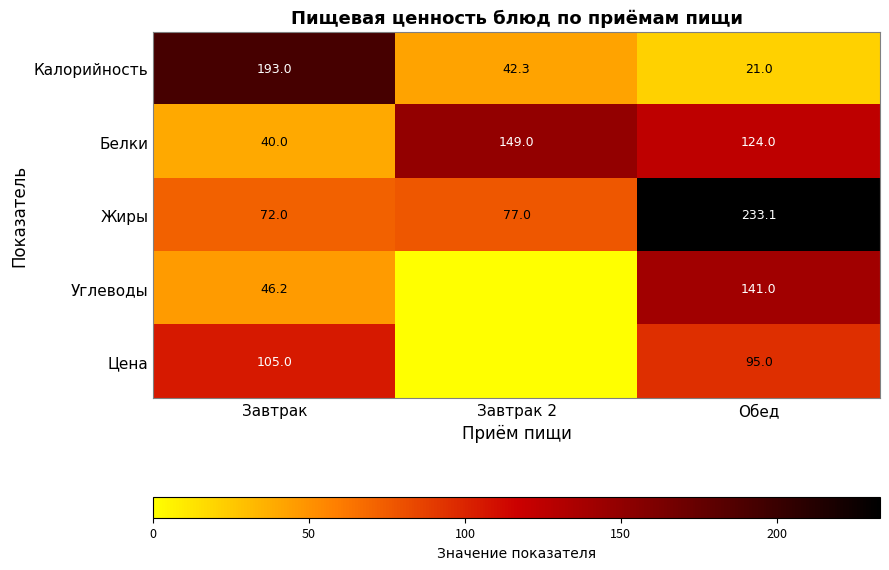

Which has a higher value, Завтрак or Обед?

Завтрак